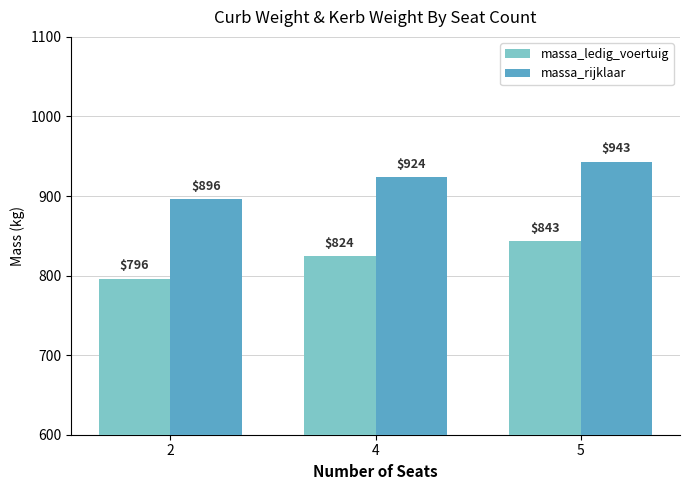

At which category is the sum across all series the highest?

5